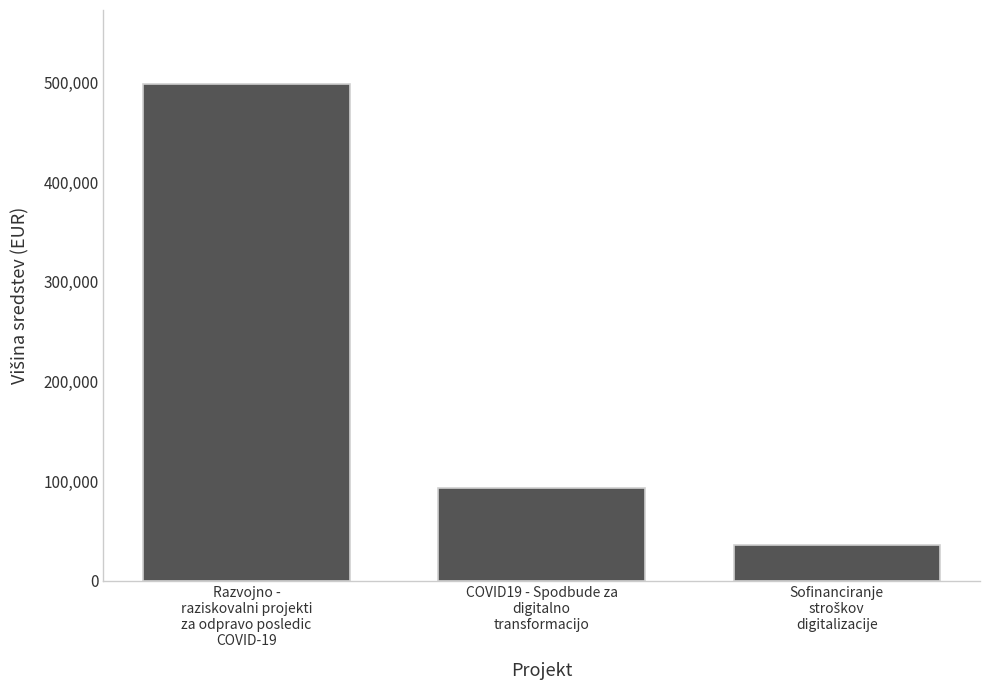

What is the maximum value shown in the chart?

498120